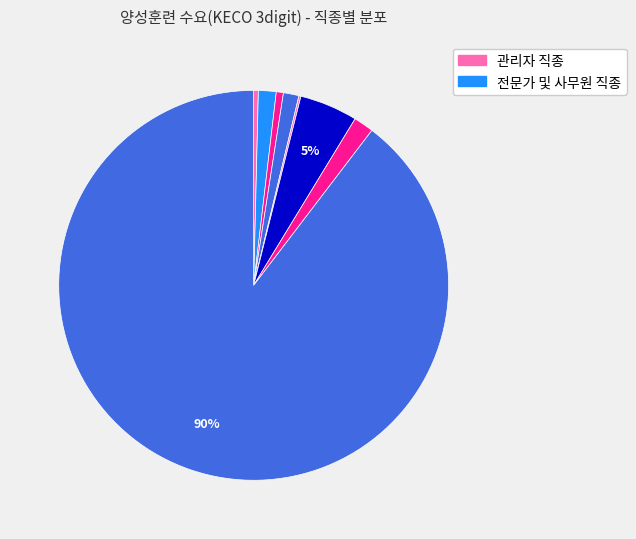

Which slice is the largest?

경영지원 사무원